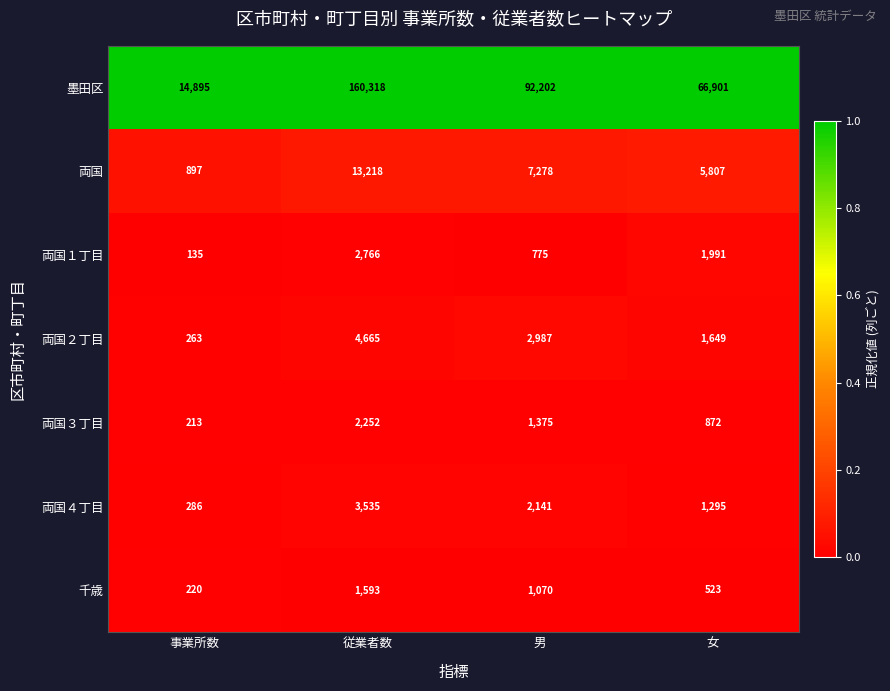

Is it true that 両国４丁目 equals 461 at 事業所数?

False